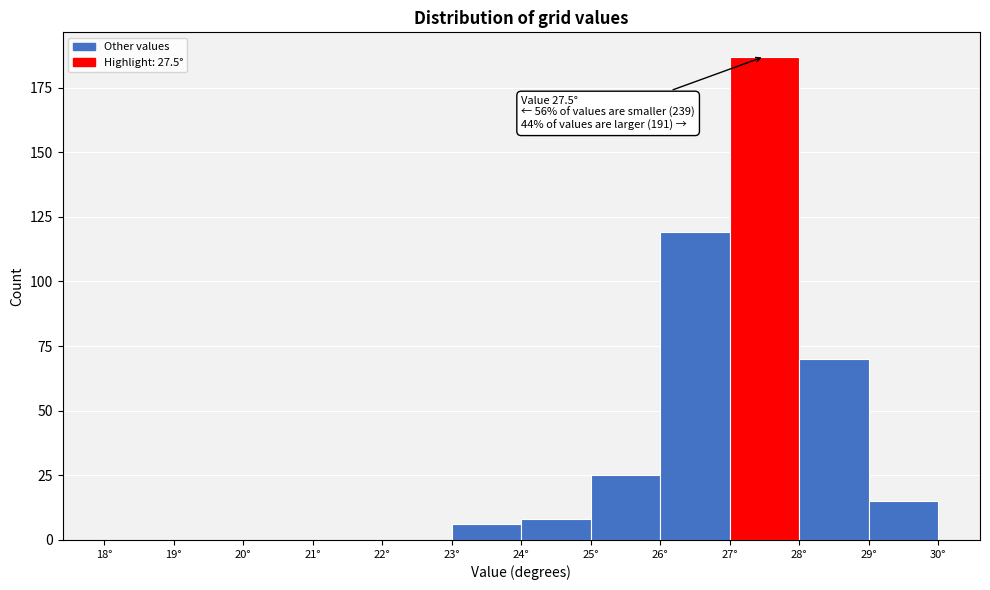

Over which range of the x-axis is the bar tallest?

27 to 28